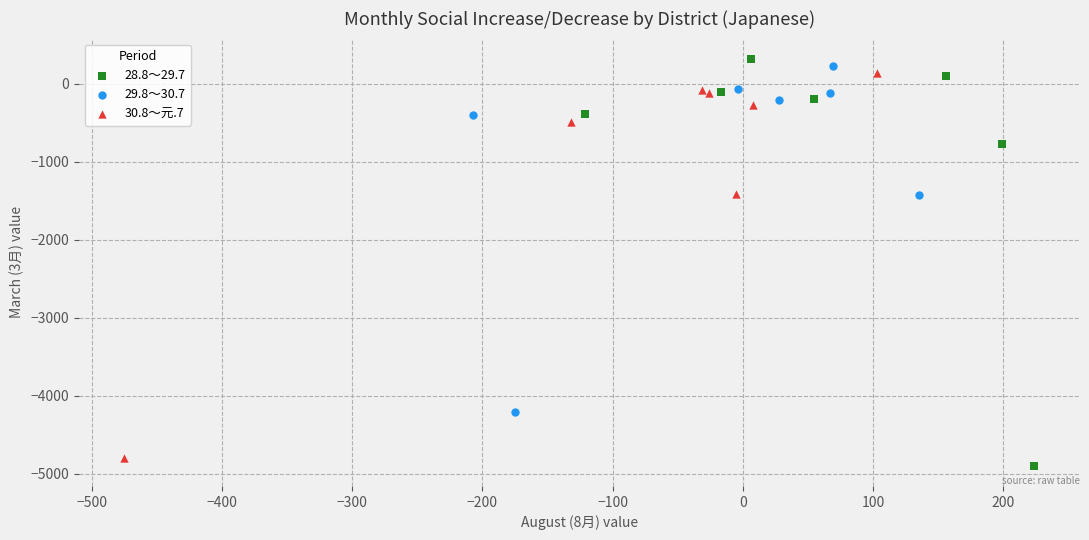

Which series has the widest spread of Y values?

28.8～29.7